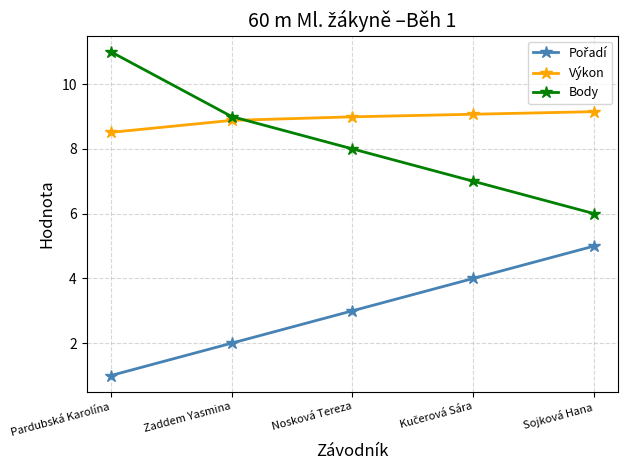

Which series has the widest spread of values?

Body